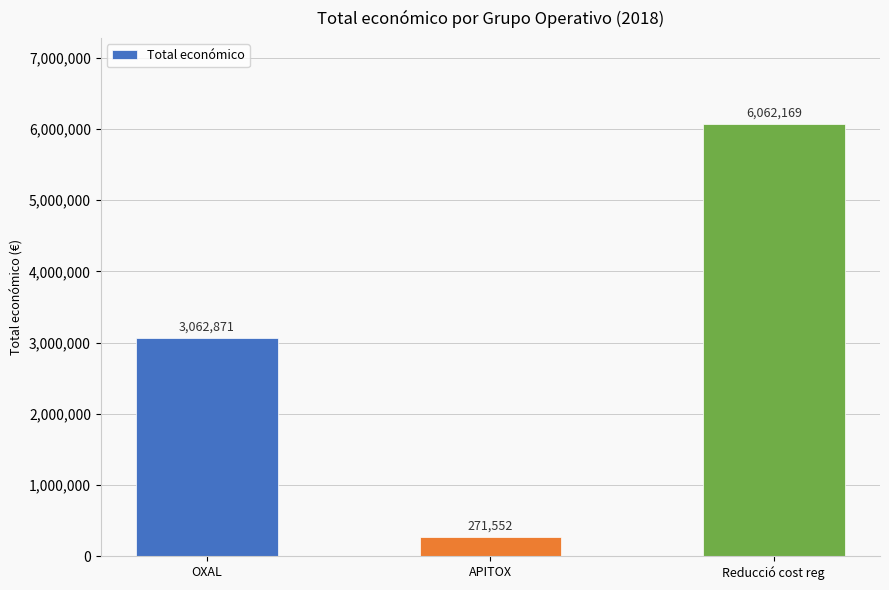

Which category has the highest value across all series?

Reducció cost reg